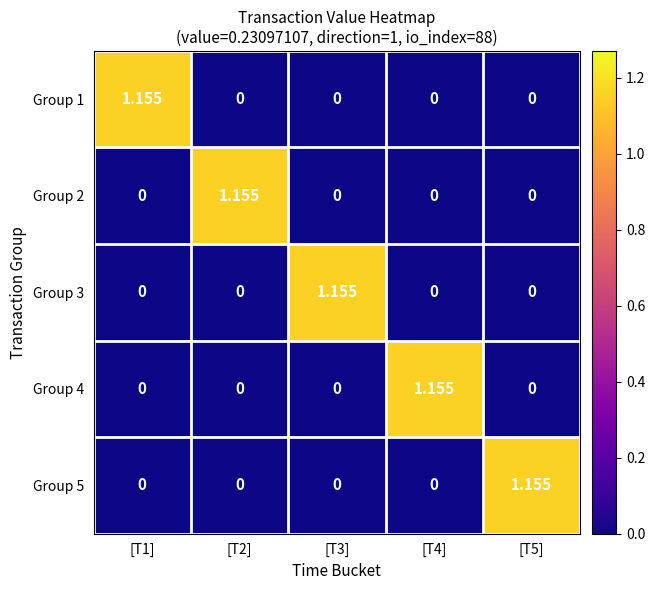

How many data points in Group 4 are above 0?

1